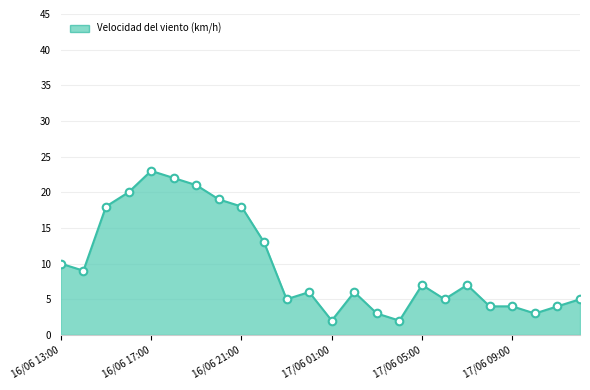

What is the difference between the maximum and minimum values?

21